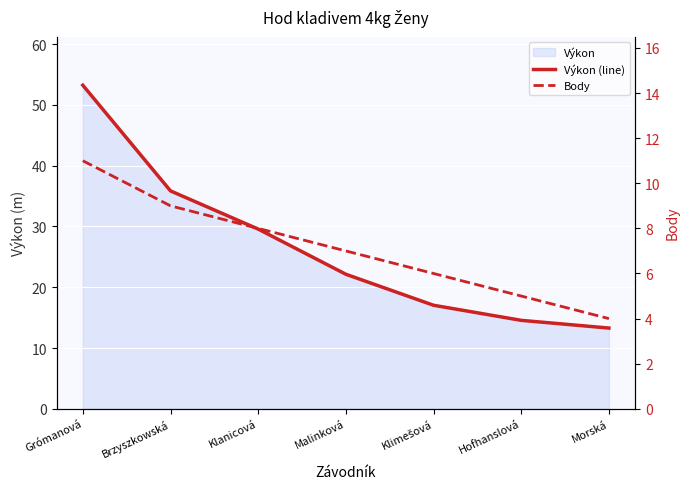

Reading left to right, list all the values displayed in this chart.

Výkon (line): 53.2	35.8	29.6	22.1	17.0	14.6	13.3
Body: 11.0	9.0	8.0	7.0	6.0	5.0	4.0